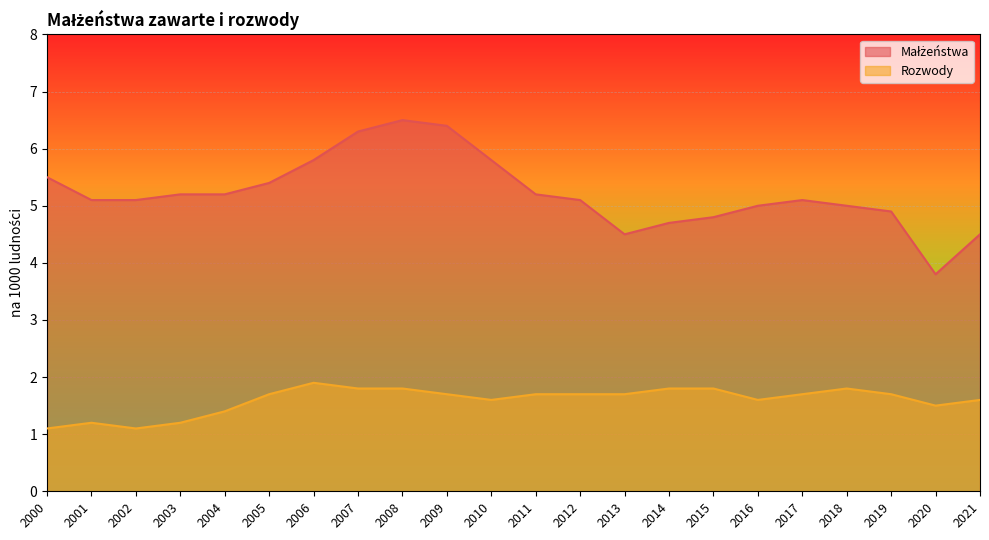

At which category is the sum across all series the highest?

2008